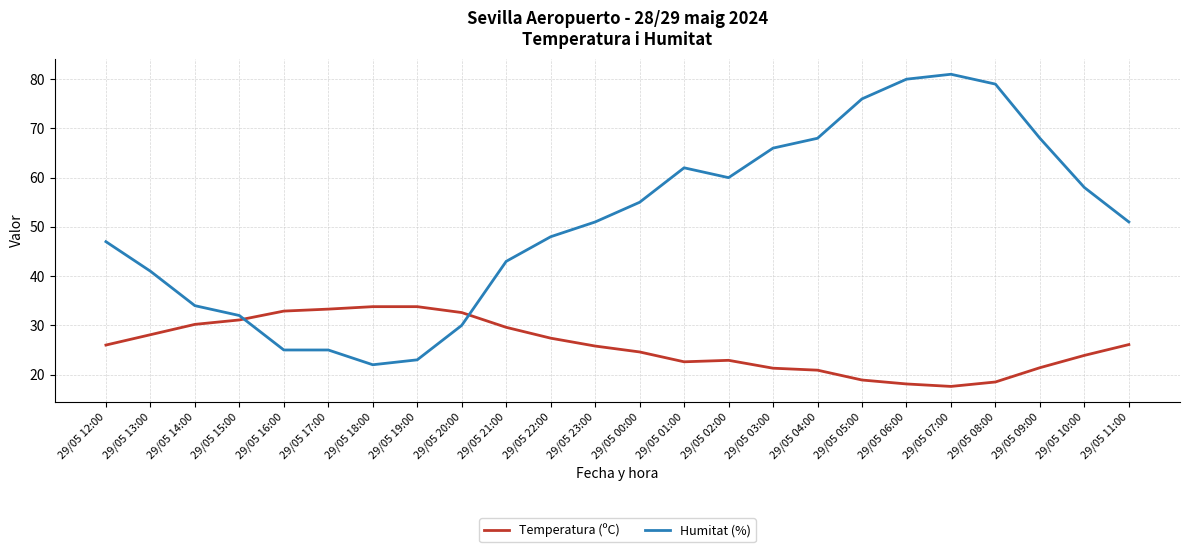

Rank the series by their maximum value, from lowest to highest.

Temperatura (ºC), Humitat (%)